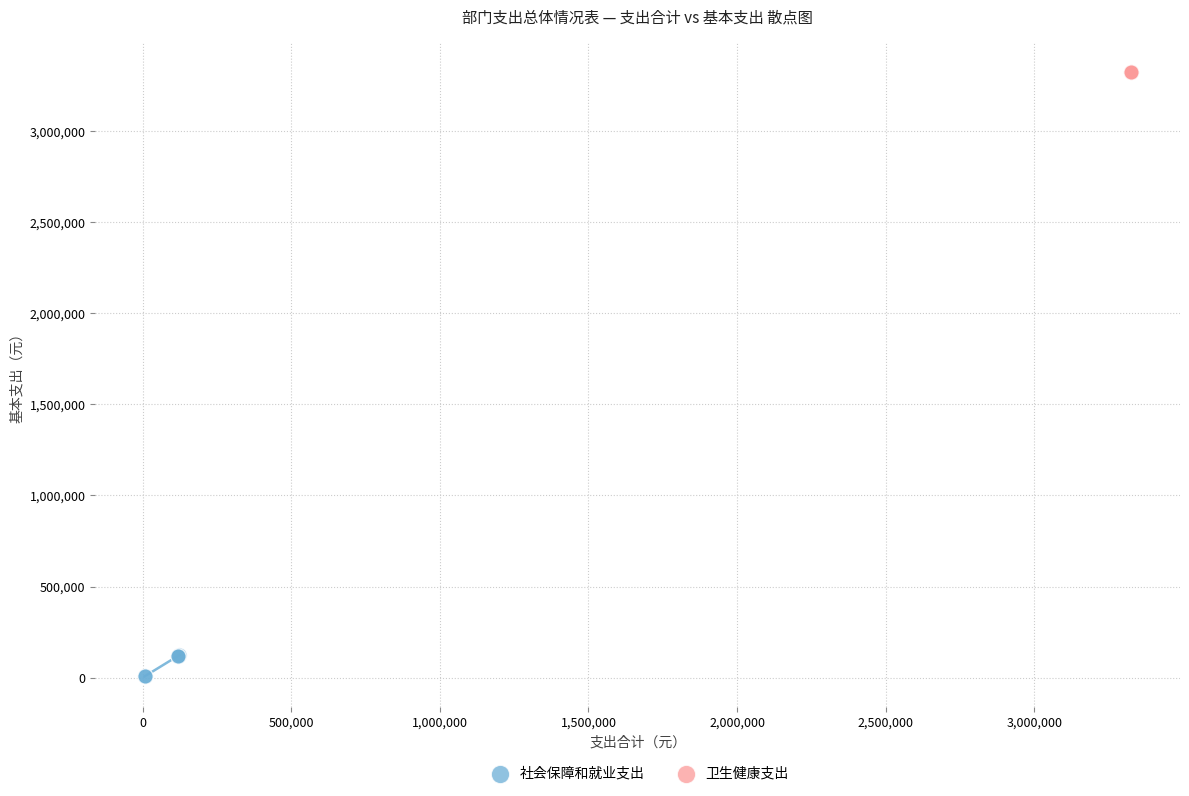

Which series reaches the minimum Y coordinate?

社会保障和就业支出